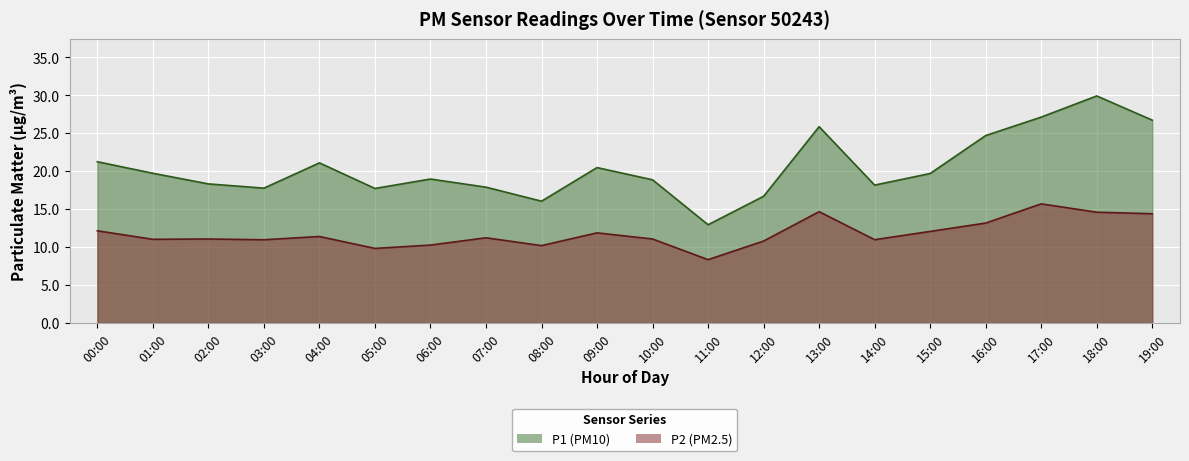

How many lines are shown in the chart?

2